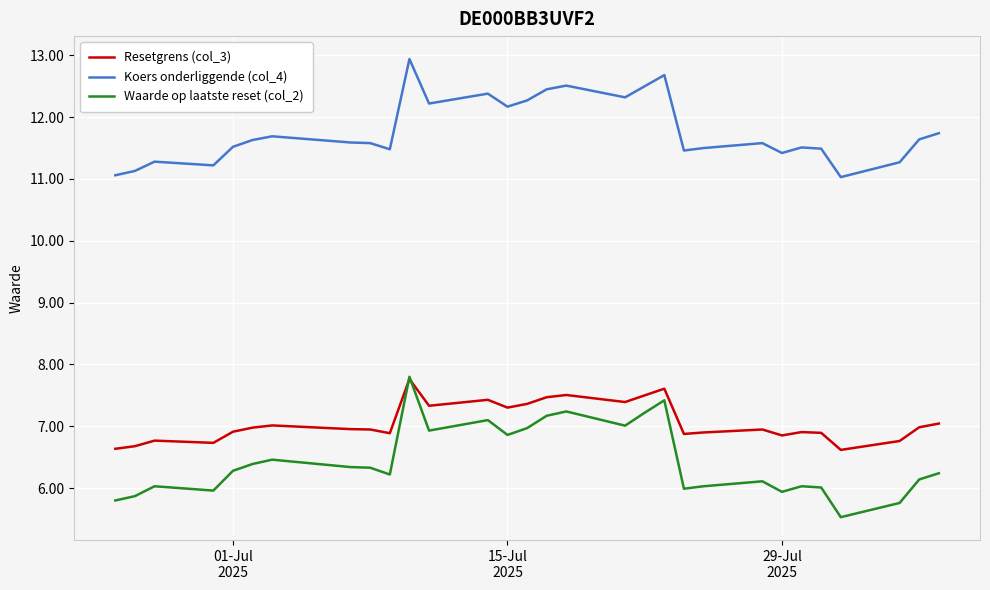

True or false: Resetgrens (col_3) and Koers onderliggende (col_4) intersect in this chart.

False